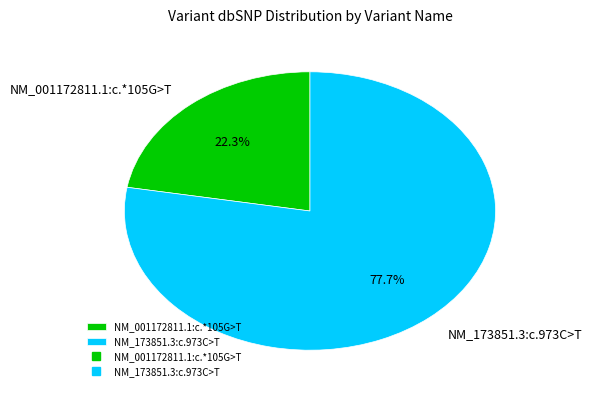

To the nearest percent, what is the combined percentage of NM_001172811.1:c.*105G>T and NM_173851.3:c.973C>T?

100%